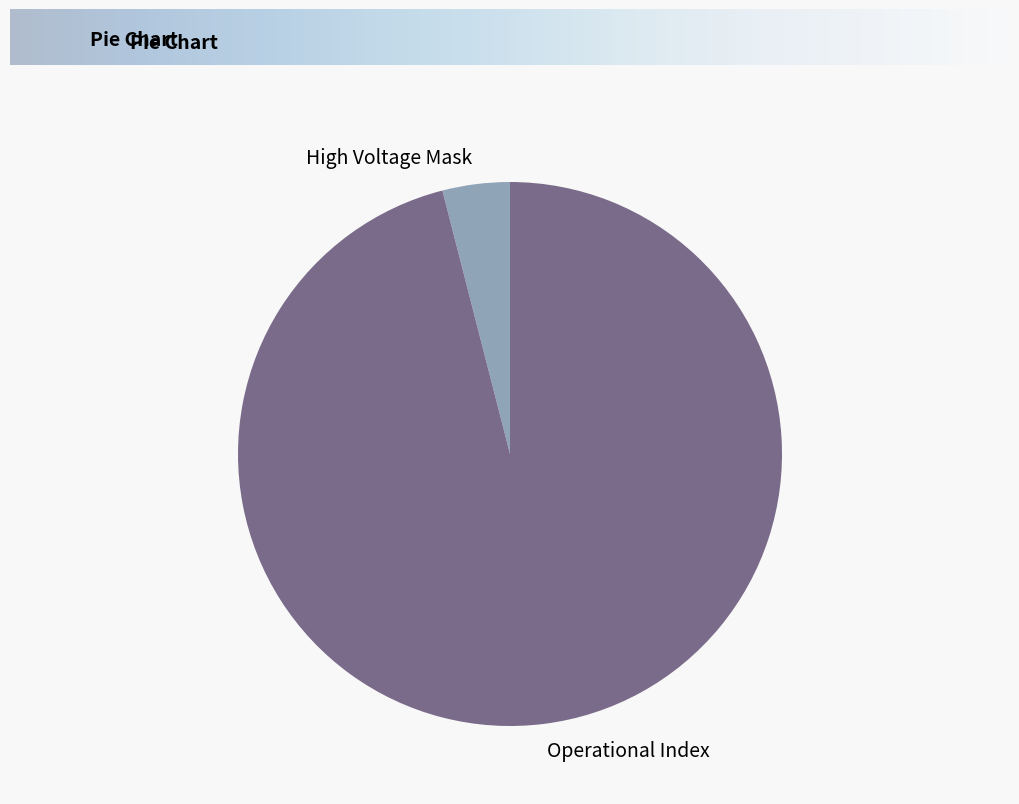

How many segments does this pie chart have?

2